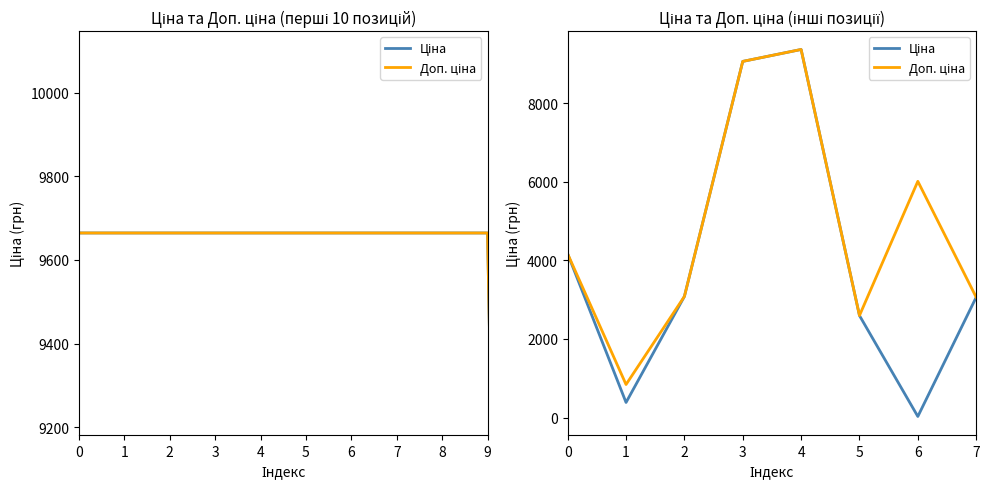

What is the difference between the maximum and minimum values in the Ціна series?

9337.6